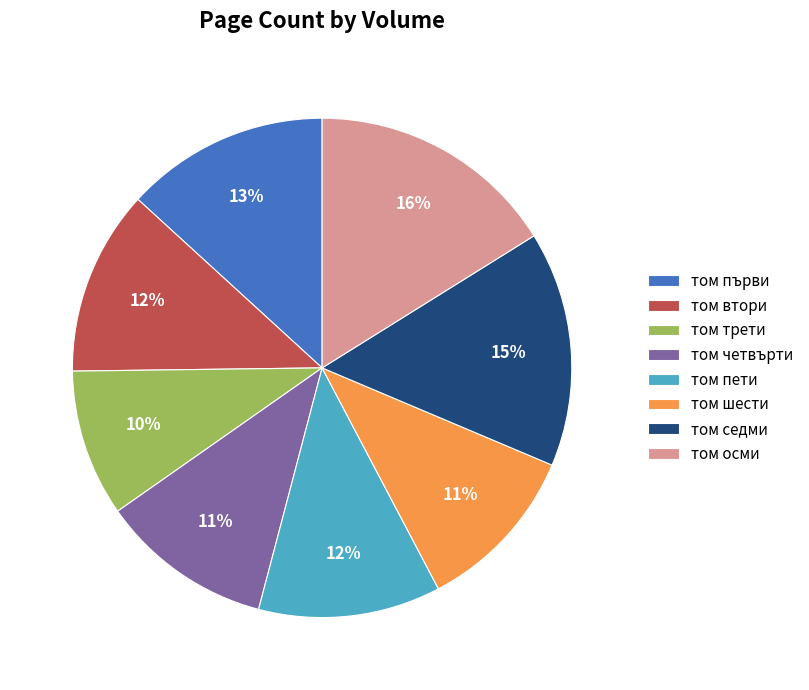

Does any single category account for the majority?

No